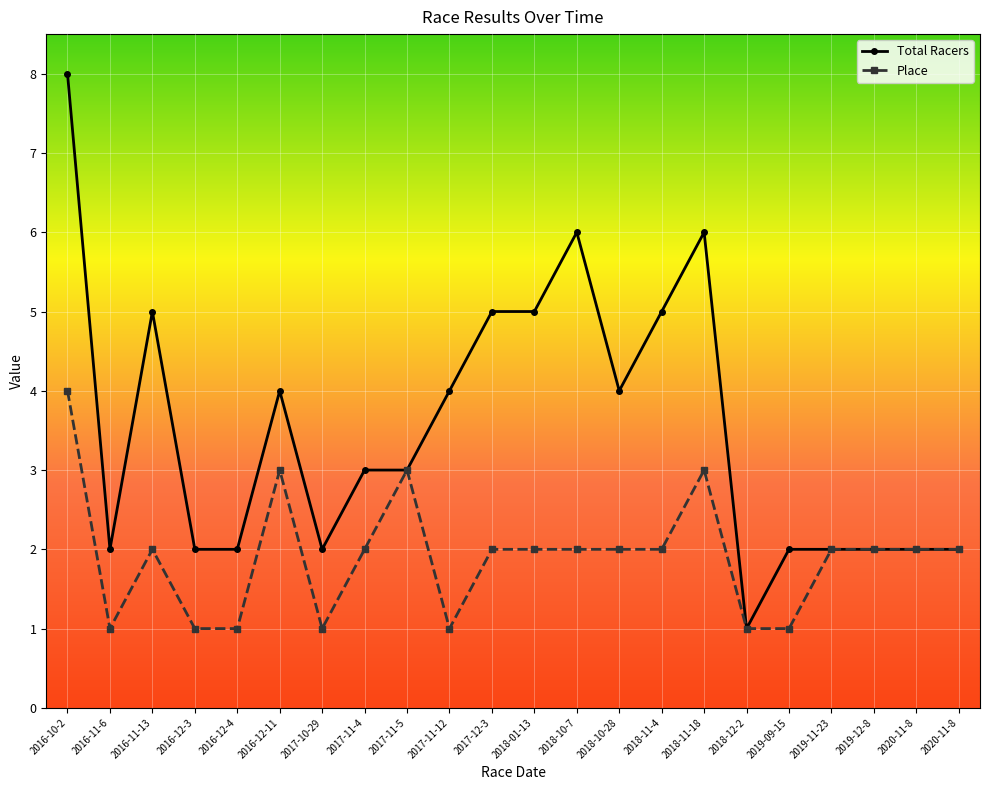

How many lines are shown in the chart?

2